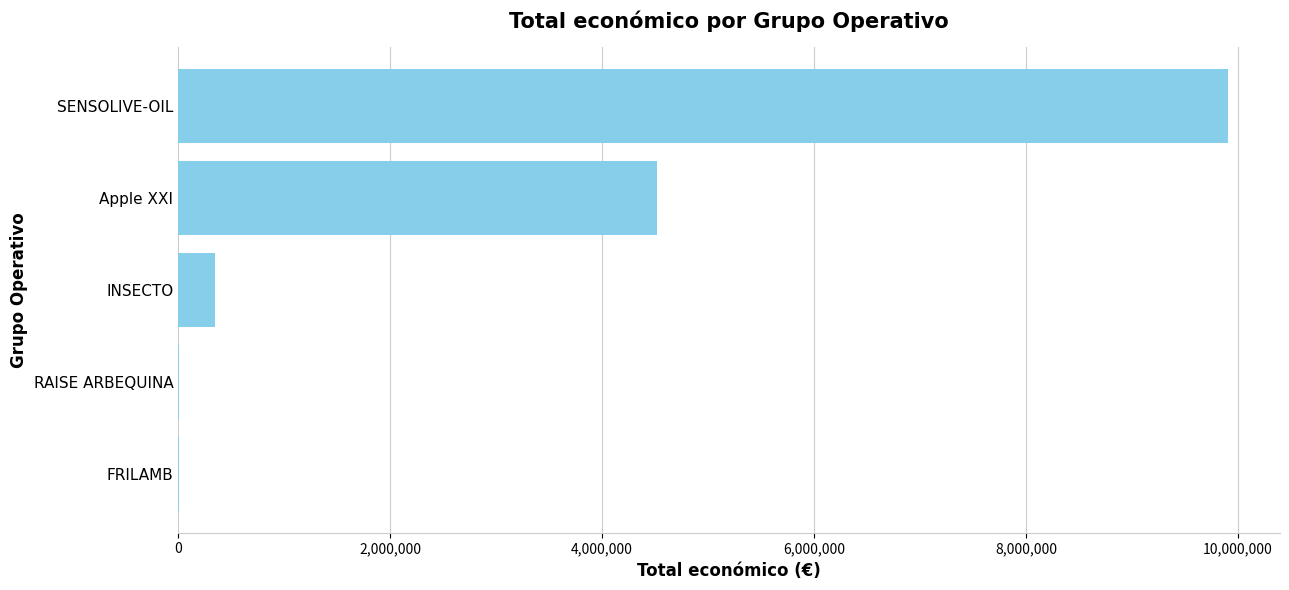

Which has a higher value, FRILAMB or INSECTO?

INSECTO